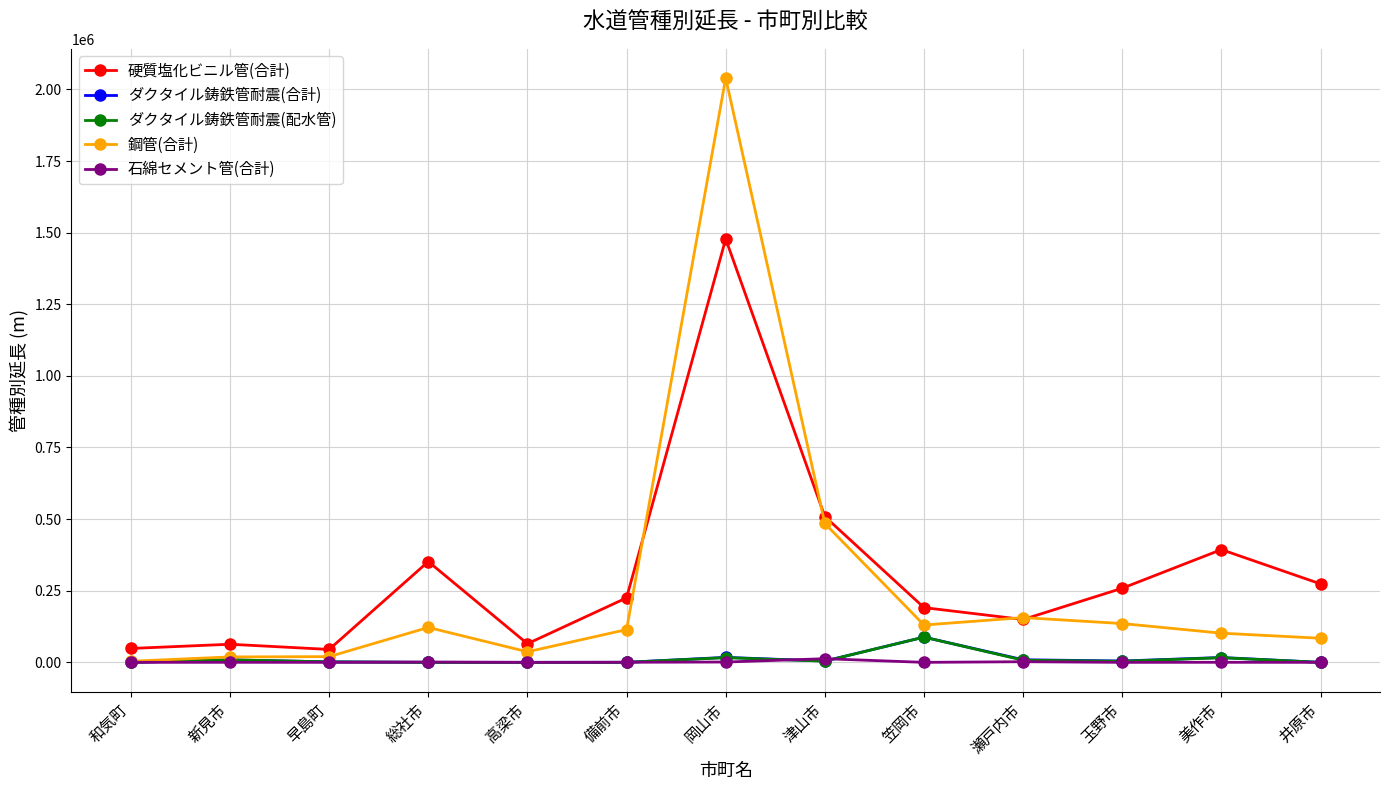

The value of 硬質塩化ビニル管(合計) at 岡山市 is 2064295. True or false?

False